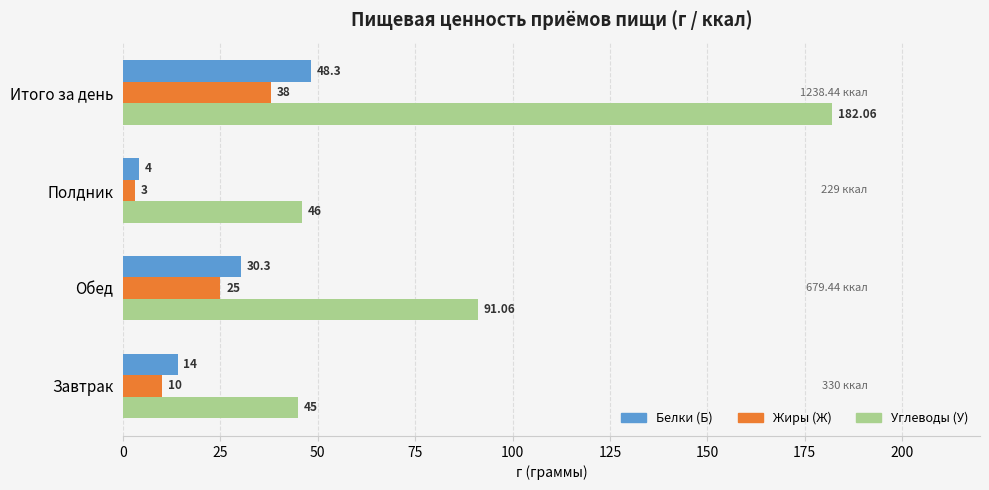

Which category has the highest value across all series?

Итого за день